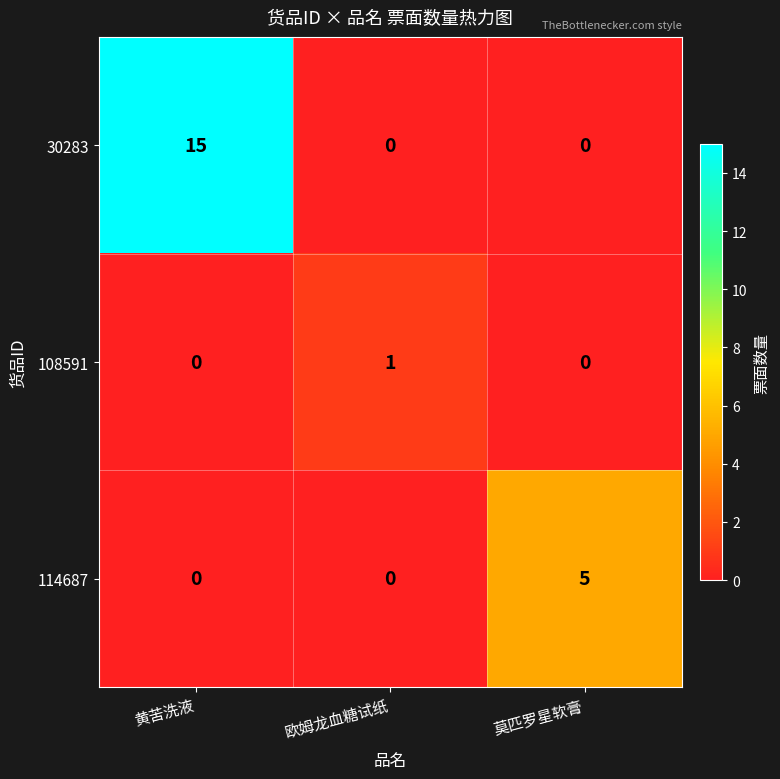

List the series in order of their peak value, lowest first.

108591, 114687, 30283